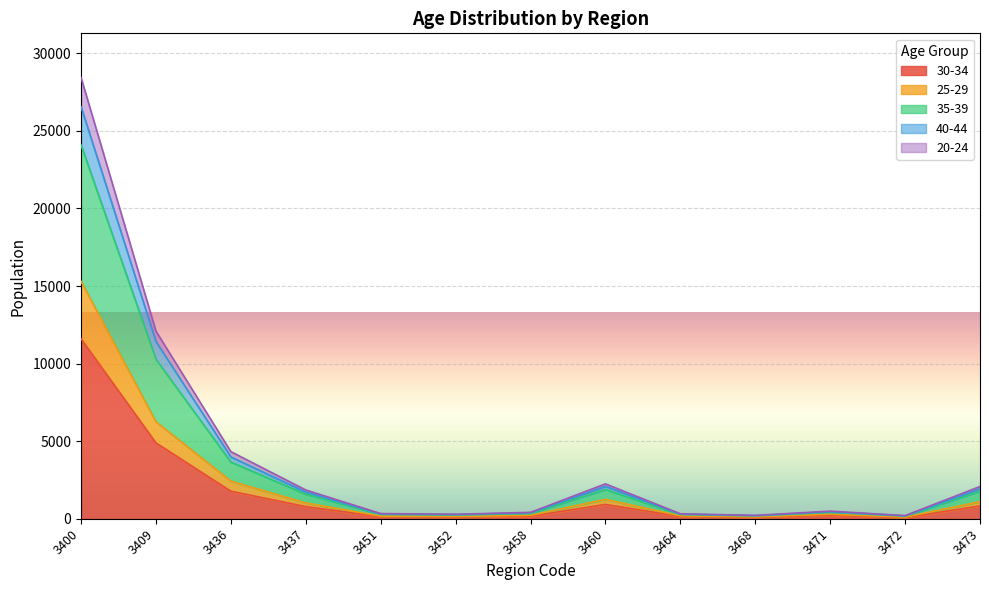

What is the difference between the 30-34 values at 3464 and 3460?

778